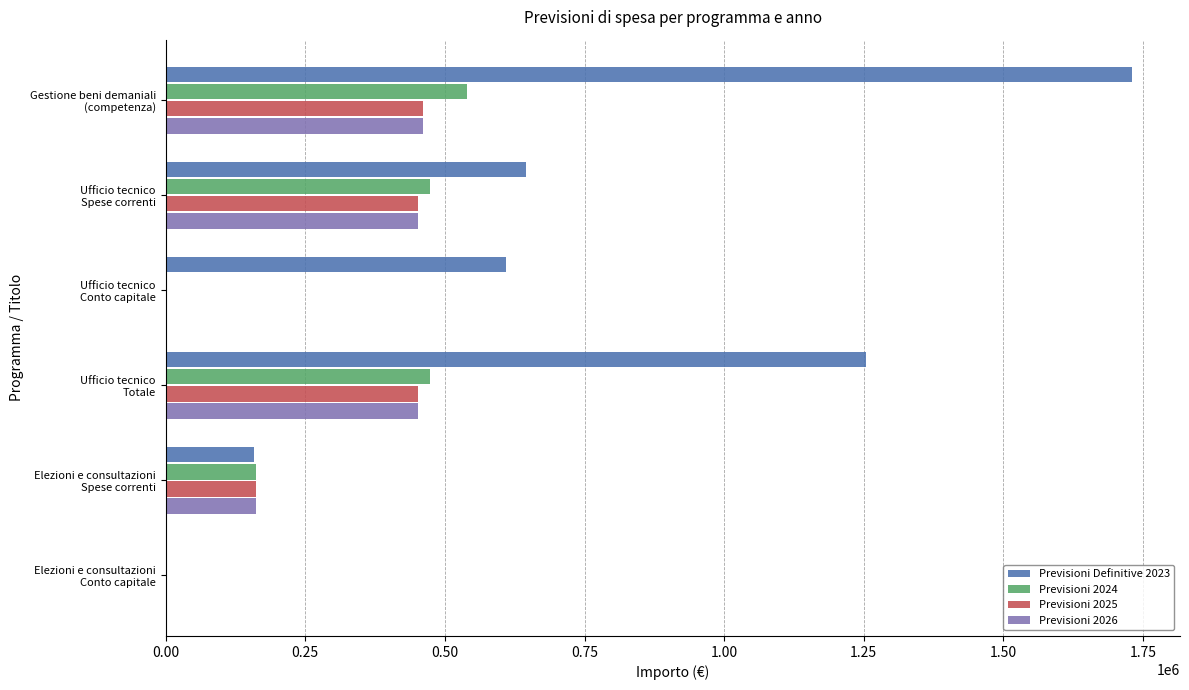

Which series has the largest total across all categories?

Previsioni Definitive 2023